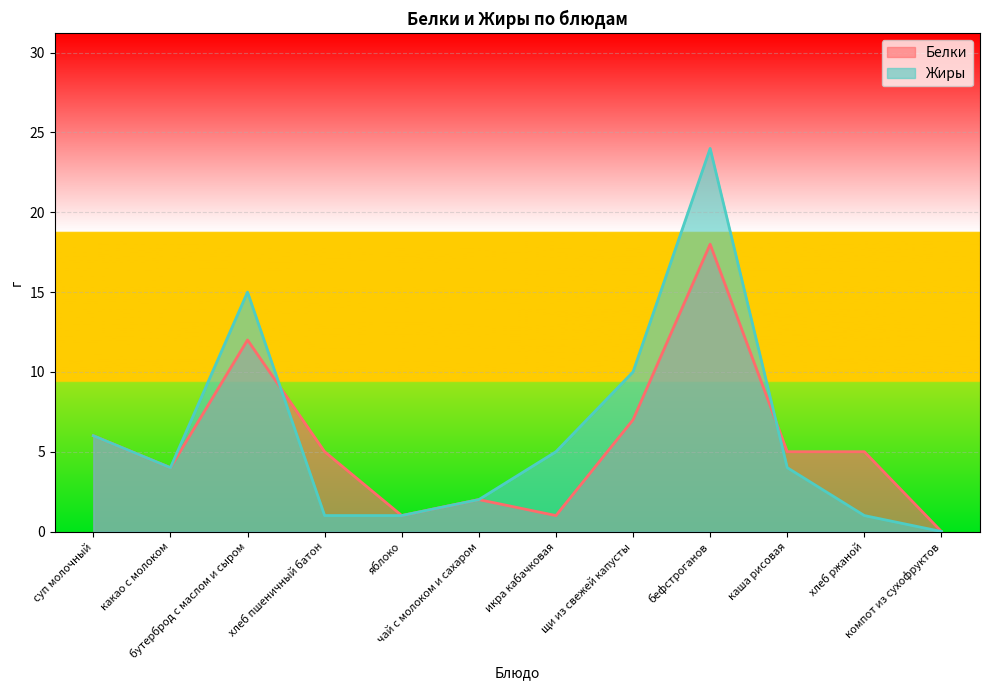

How many lines are shown in the chart?

2